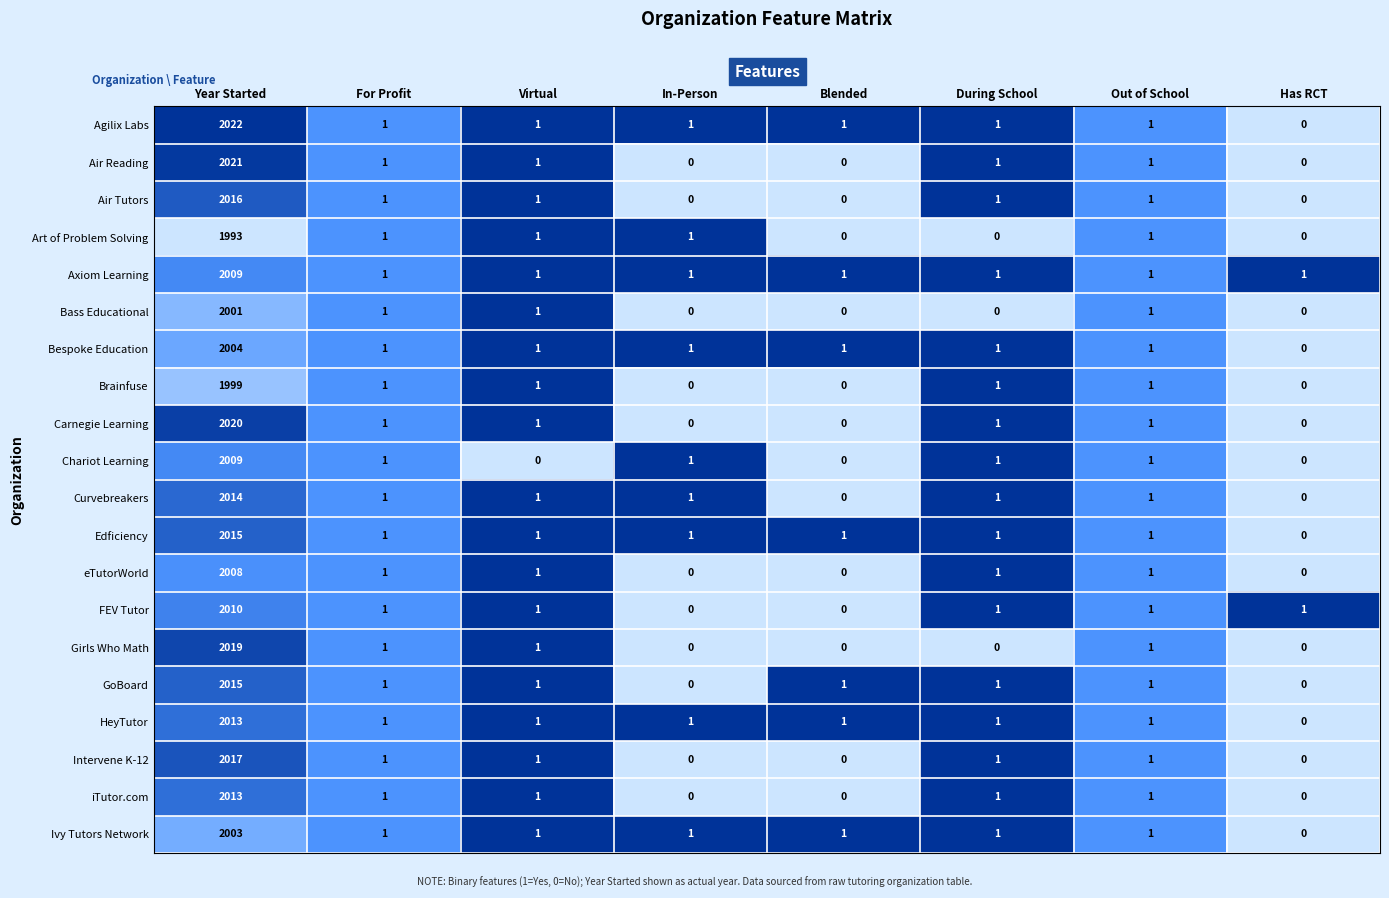

True or false: Air Tutors has a value of 1 at Virtual.

True